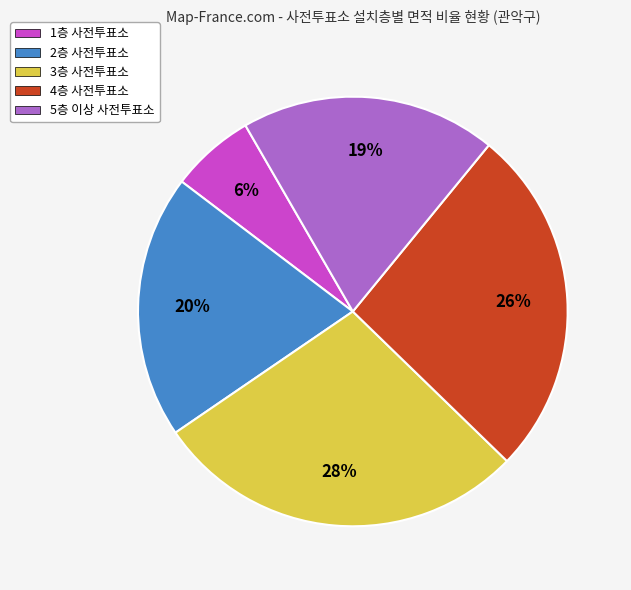

To the nearest percent, what portion does 2층 사전투표소 represent?

20%